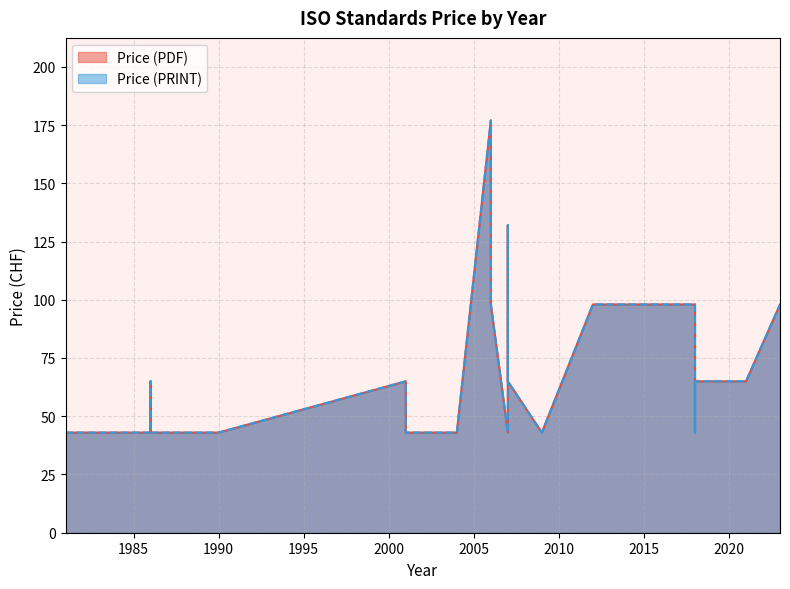

At which category is the sum across all series the highest?

2006